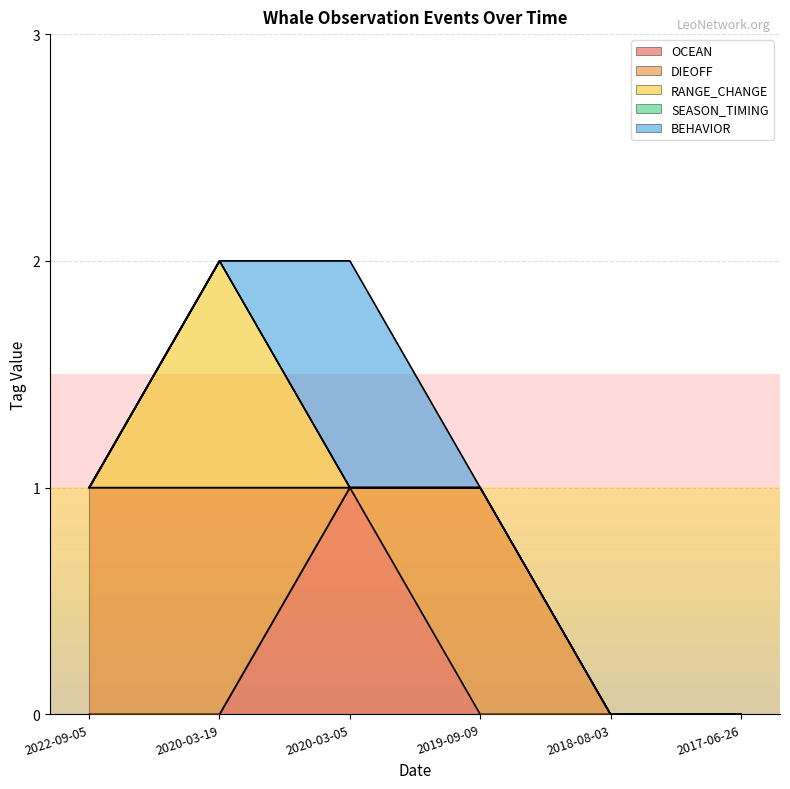

Reading left to right, list all the values displayed in this chart.

OCEAN: 2022-09-05=0	2020-03-19=0	2020-03-05=1	2019-09-09=0	2018-08-03=0	2017-06-26=0
DIEOFF: 2022-09-05=1	2020-03-19=1	2020-03-05=0	2019-09-09=1	2018-08-03=0	2017-06-26=0
RANGE_CHANGE: 2022-09-05=0	2020-03-19=1	2020-03-05=0	2019-09-09=0	2018-08-03=0	2017-06-26=0
SEASON_TIMING: 2022-09-05=0	2020-03-19=0	2020-03-05=0	2019-09-09=0	2018-08-03=0	2017-06-26=0
BEHAVIOR: 2022-09-05=0	2020-03-19=0	2020-03-05=1	2019-09-09=0	2018-08-03=0	2017-06-26=0